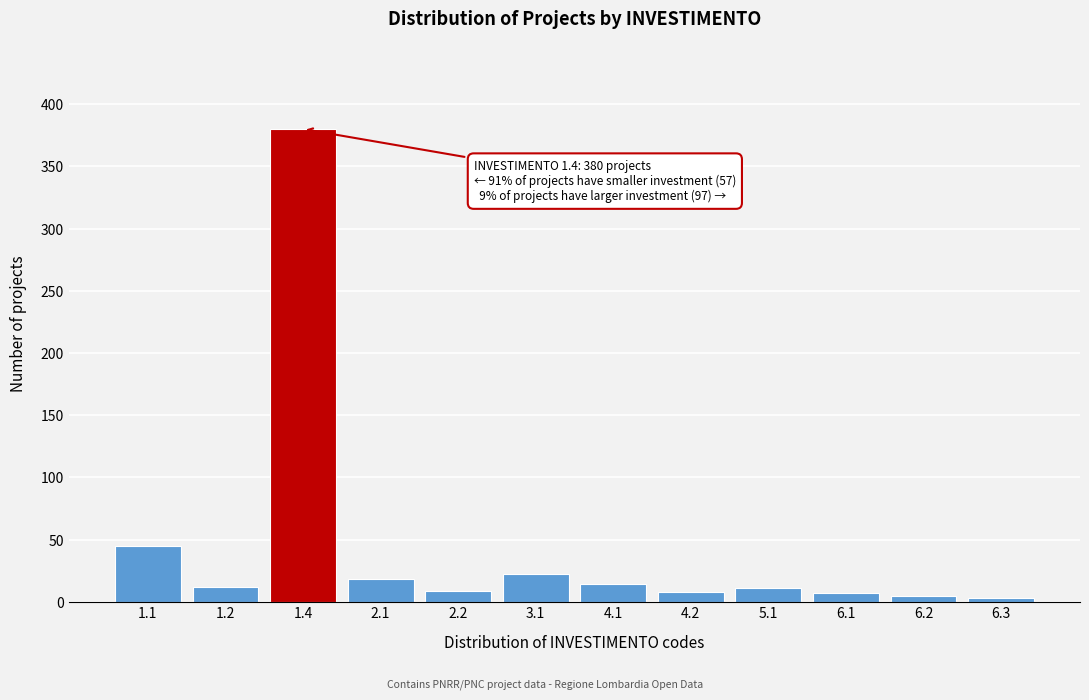

Approximately how many times larger is the value at 1.2 compared to 4.1?

0.9